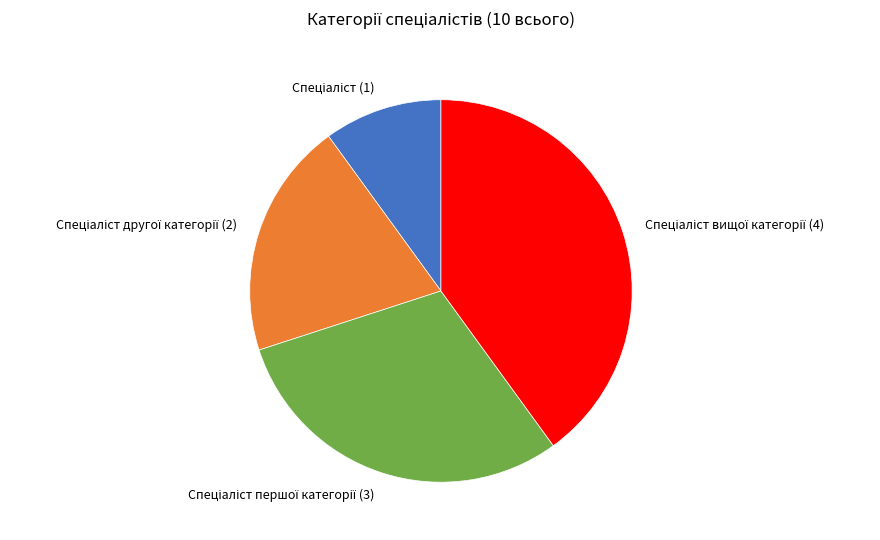

Is there a majority slice in this chart?

No